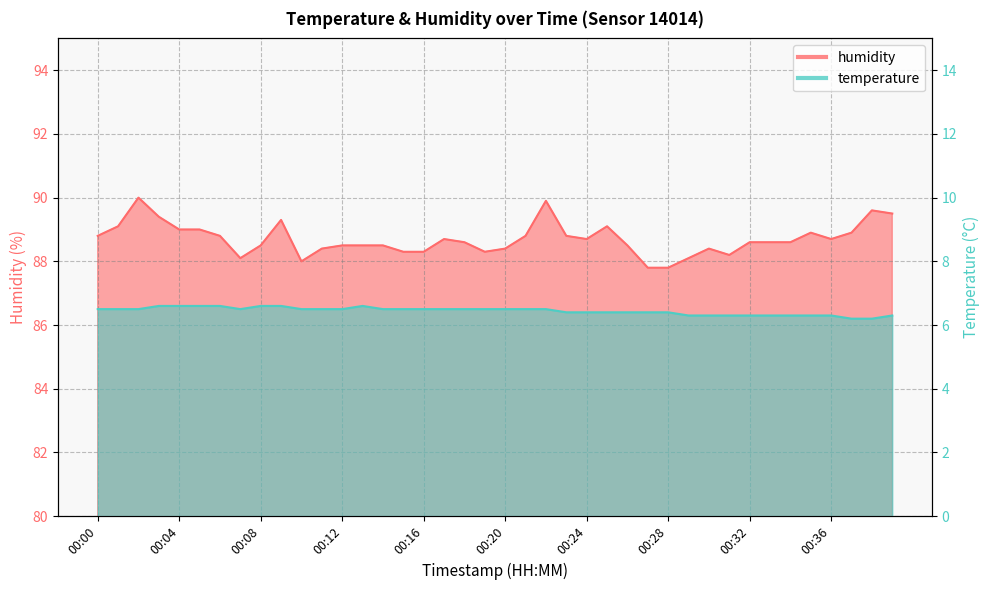

At which label does humidity reach its minimum?

00:27